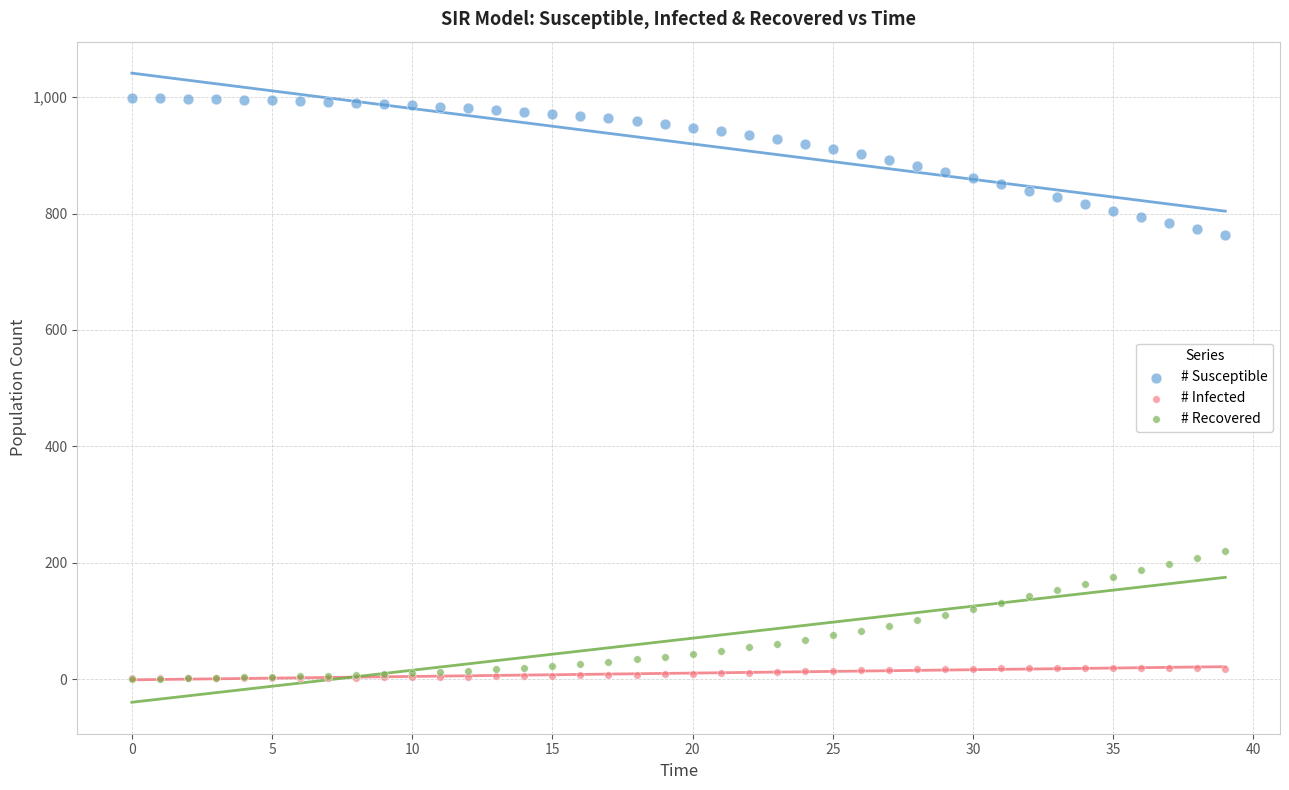

What are all the series names shown in the legend?

# Susceptible, # Infected, # Recovered